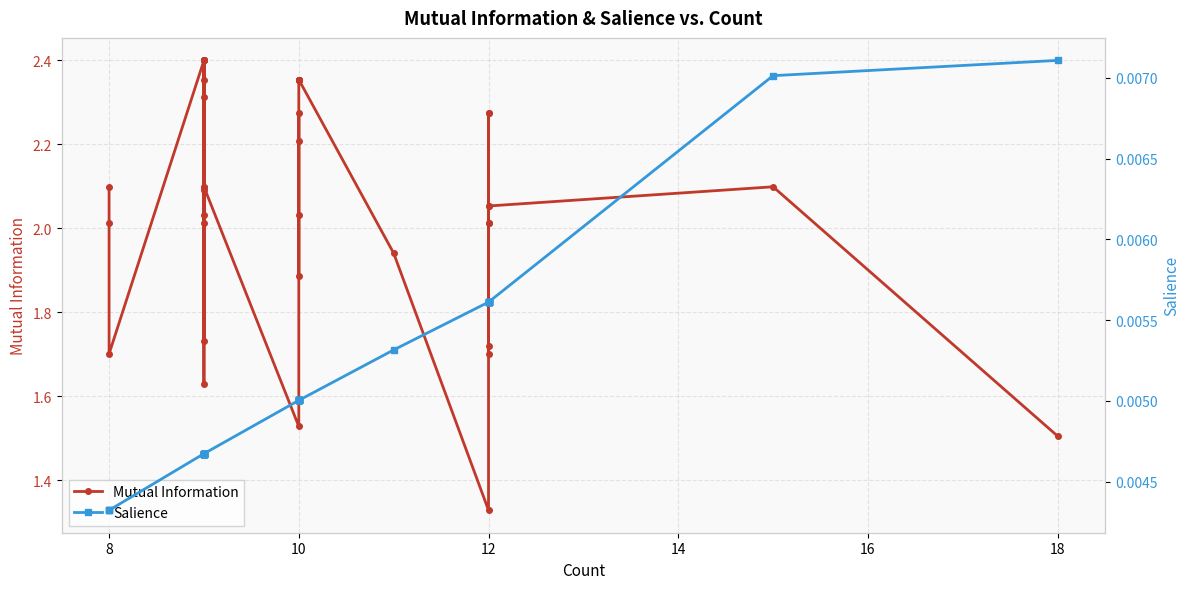

Is this an area chart (filled region under the line)?

No